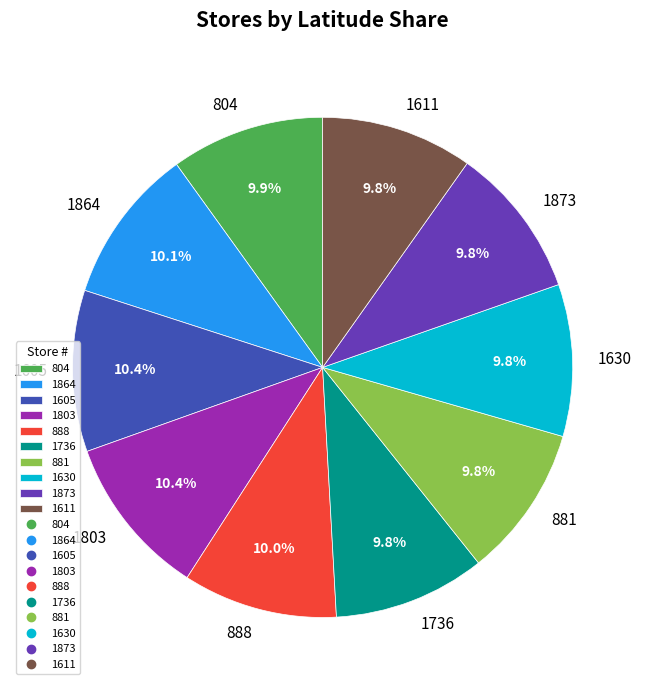

How many segments does this pie chart have?

10